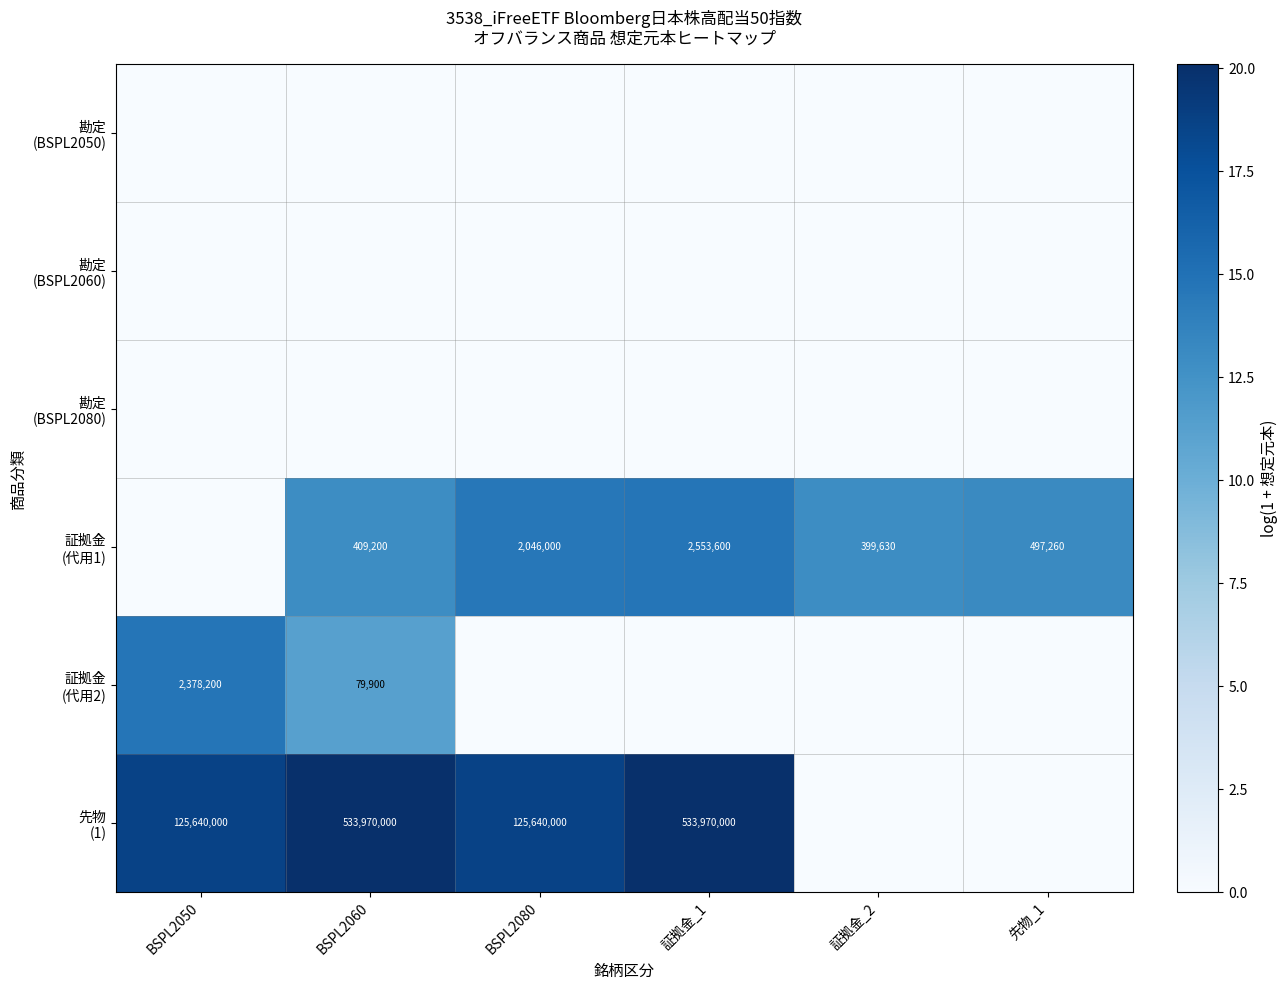

Which label corresponds to the largest value in the chart?

BSPL2060